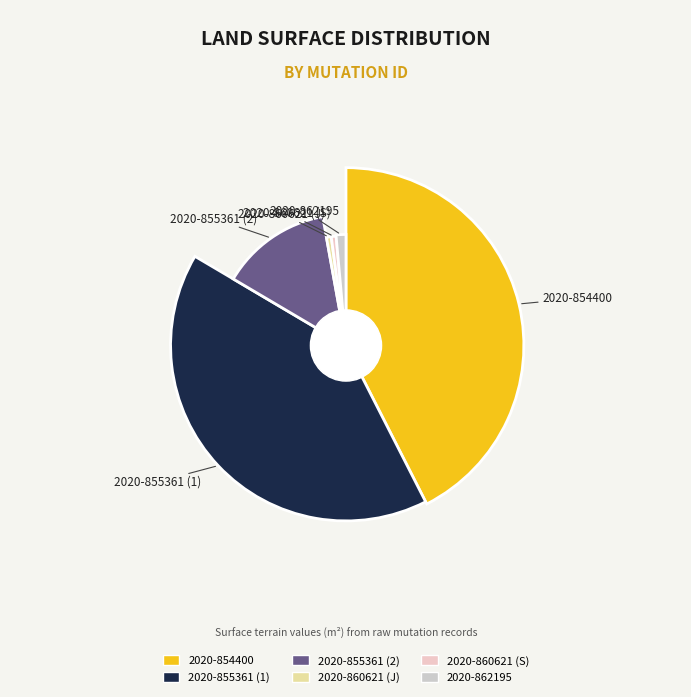

Is it true that 2020-860621 (S) is 1% of the pie?

True